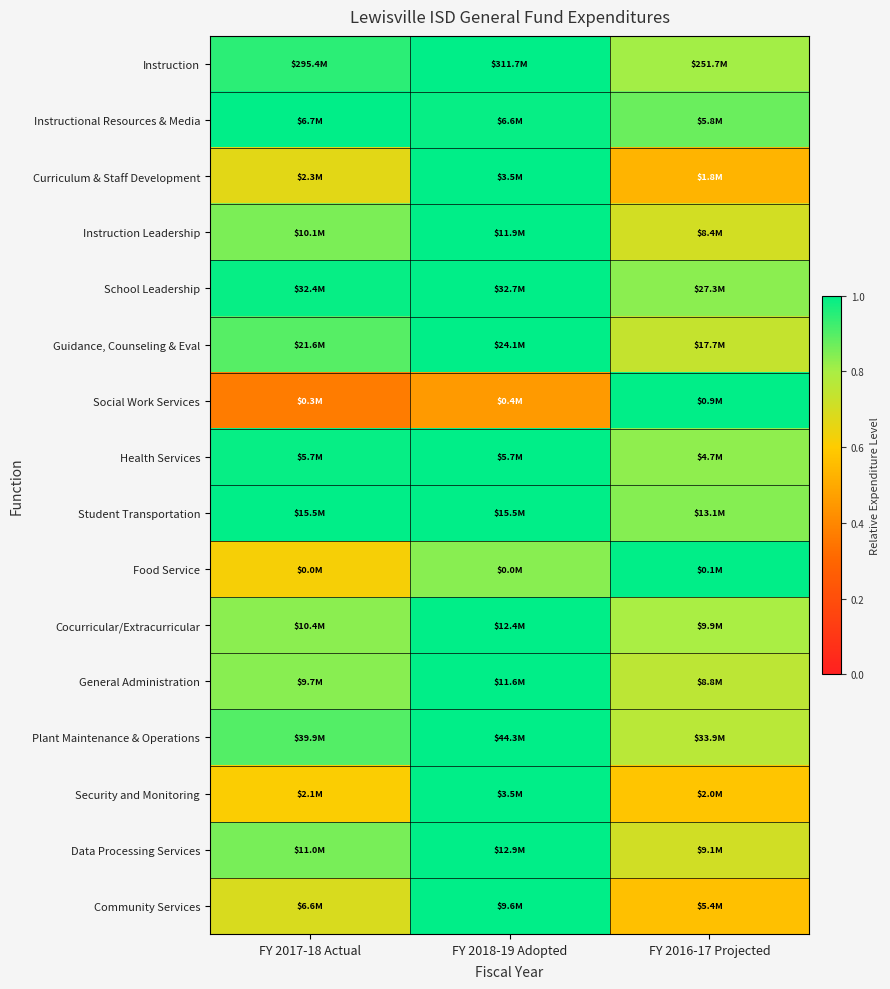

List the series in order of their peak value, lowest first.

Instruction, Instructional Resources & Media, Curriculum & Staff Development, Instruction Leadership, School Leadership, Guidance, Counseling & Eval, Social Work Services, Health Services, Student Transportation, Food Service, Cocurricular/Extracurricular, General Administration, Plant Maintenance & Operations, Security and Monitoring, Data Processing Services, Community Services